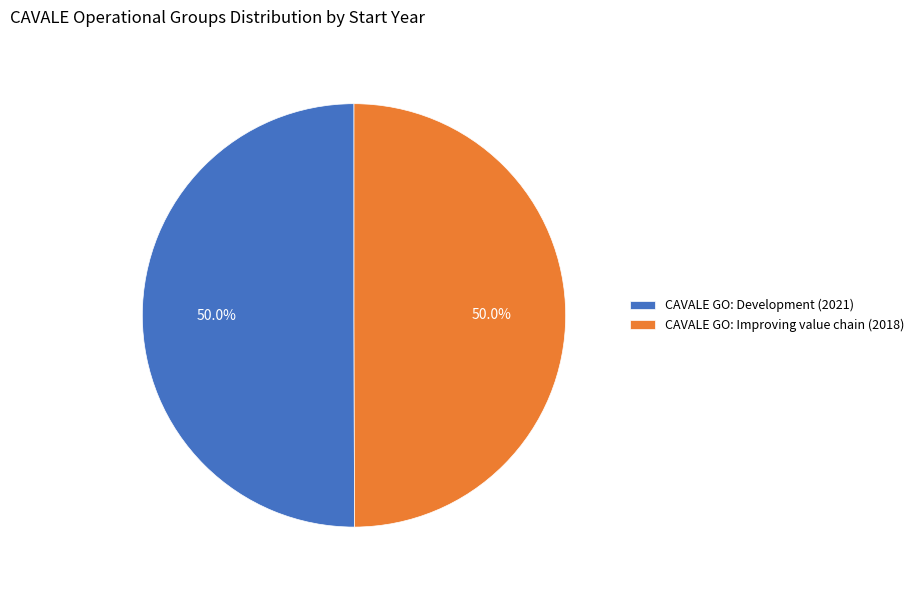

Approximately how many times larger is the value at CAVALE GO: Improving value chain (2018) compared to CAVALE GO: Development (2021)?

1.0